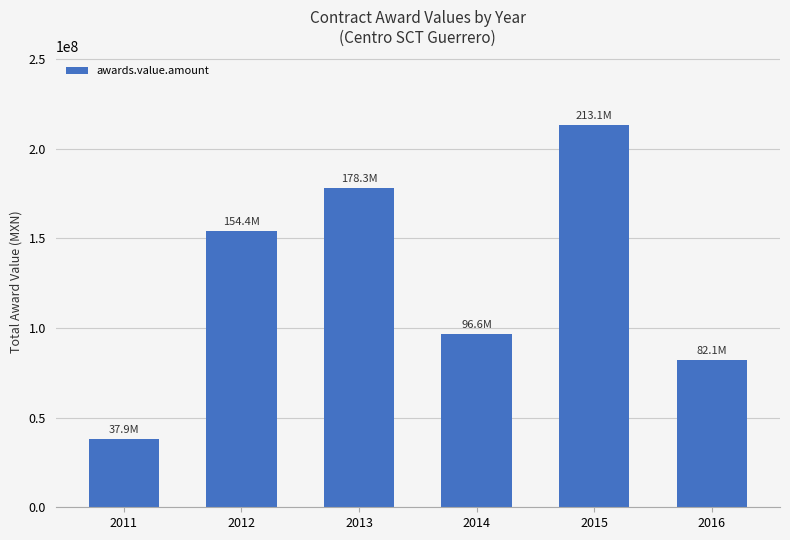

What is the difference between the maximum and second lowest values?

131085778.4